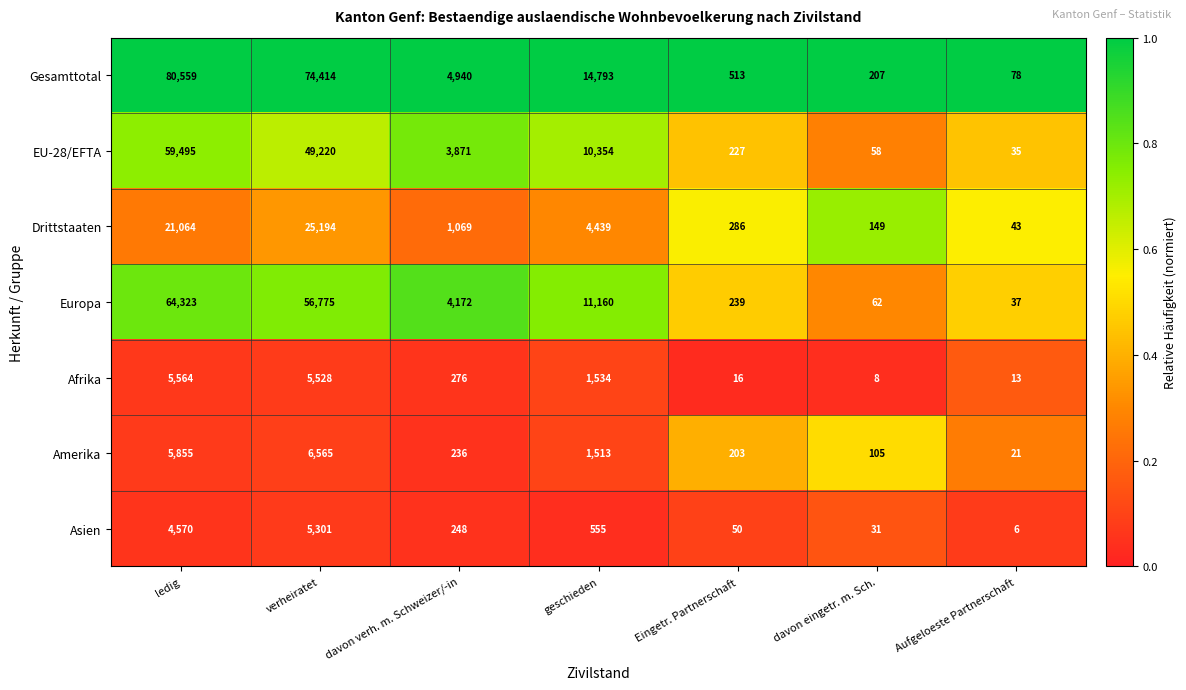

The value of EU-28/EFTA at geschieden is 17256. True or false?

False